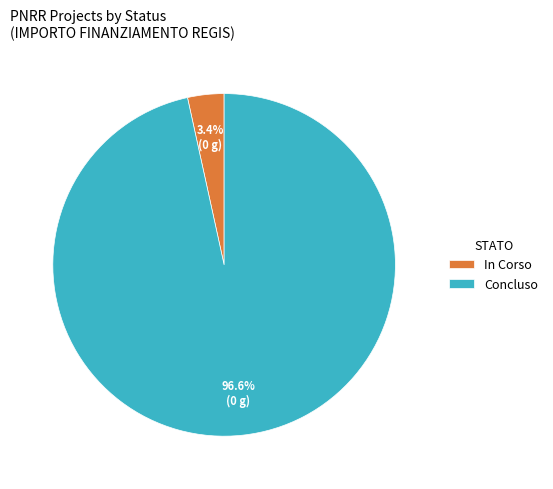

To the nearest percent, what portion does Concluso represent?

97%